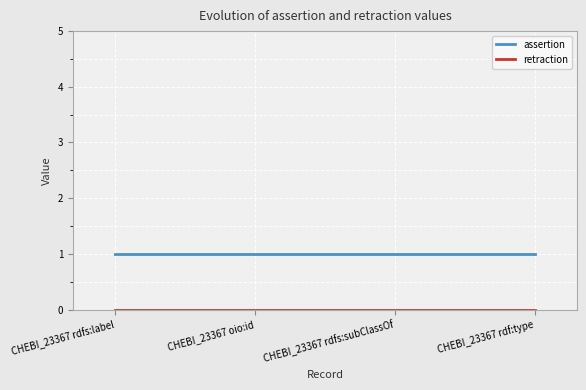

How many series are shown in this chart?

2